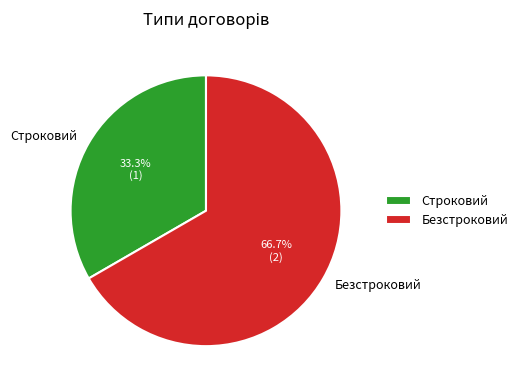

Do Строковий and Безстроковий together represent more than half of the pie?

Yes